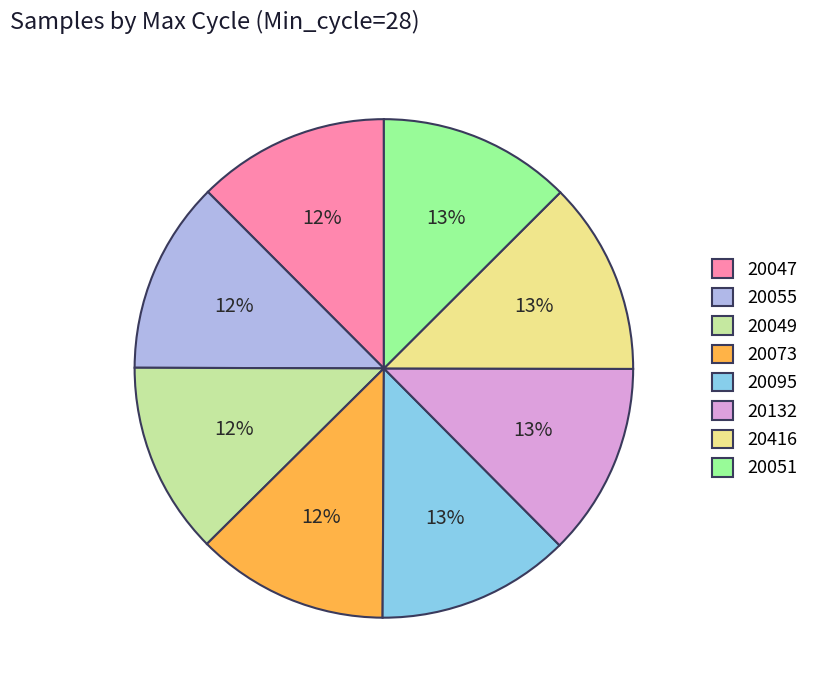

Is 20132 the majority of the pie?

No